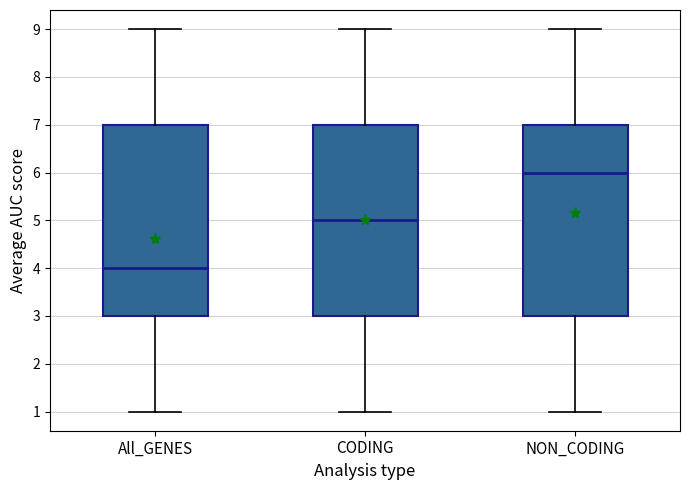

Reading left to right, read every box against the y-axis: the position of its median line, the range the box covers, and the ends of its whiskers. The values are not printed on the chart, so give them approximately, as read against the axis.

All_GENES: median 4, box 3 to 7, whiskers 1 to 9
CODING: median 5, box 3 to 7, whiskers 1 to 9
NON_CODING: median 6, box 3 to 7, whiskers 1 to 9